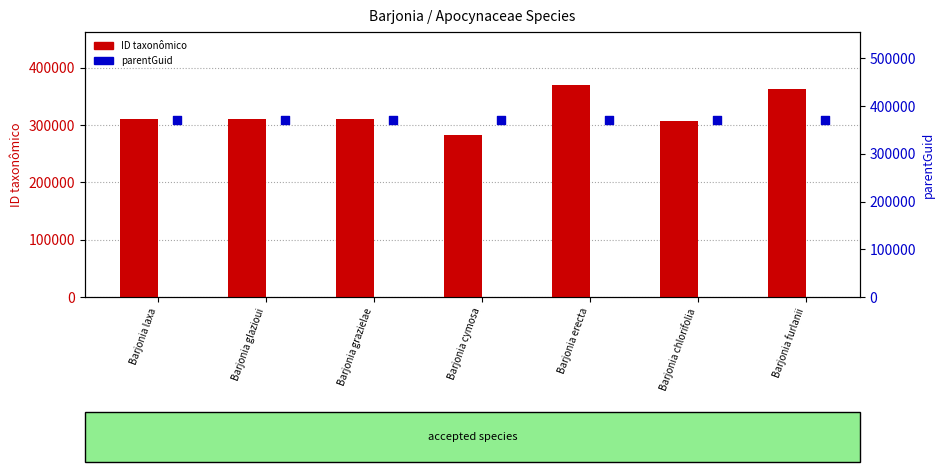

Is the value of ID taxonômico at Barjonia erecta greater than the value of parentGuid at Barjonia erecta?

Yes